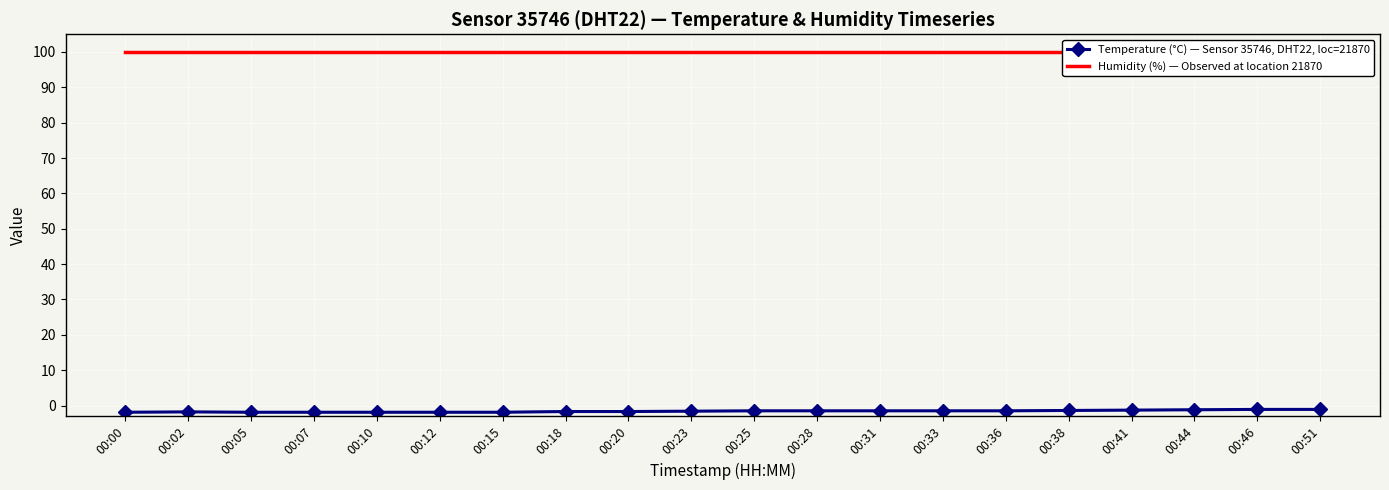

The value of Humidity (%) — Observed at location 21870 at 00:38 is 99.9. True or false?

True